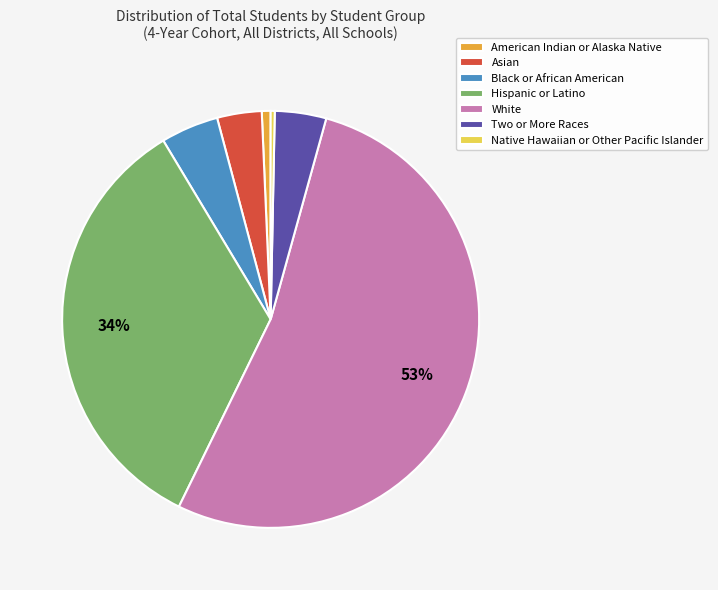

Which slice is the largest?

White